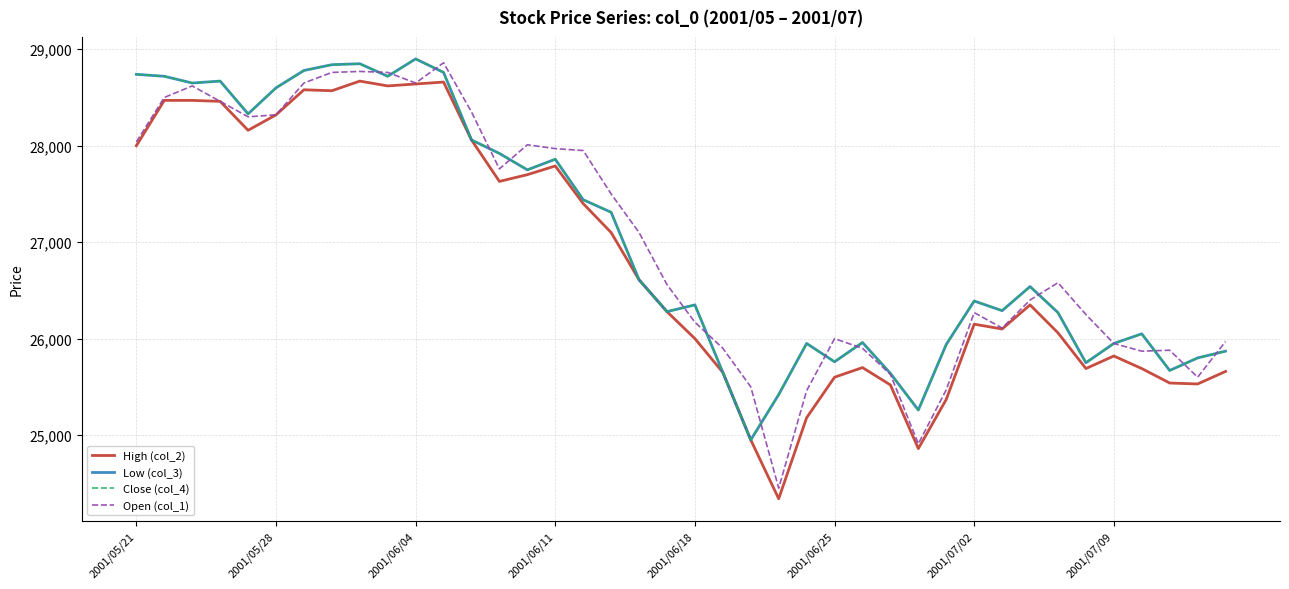

Does the chart display data point markers on the line(s)?

No